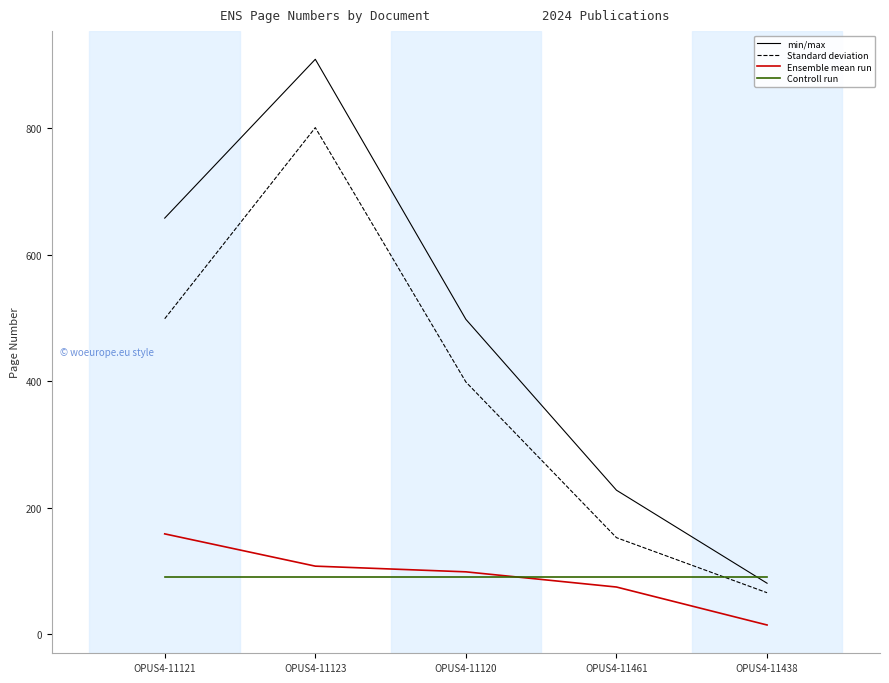

What is the spread (max minus min) of values at OPUS4-11121?

566.8